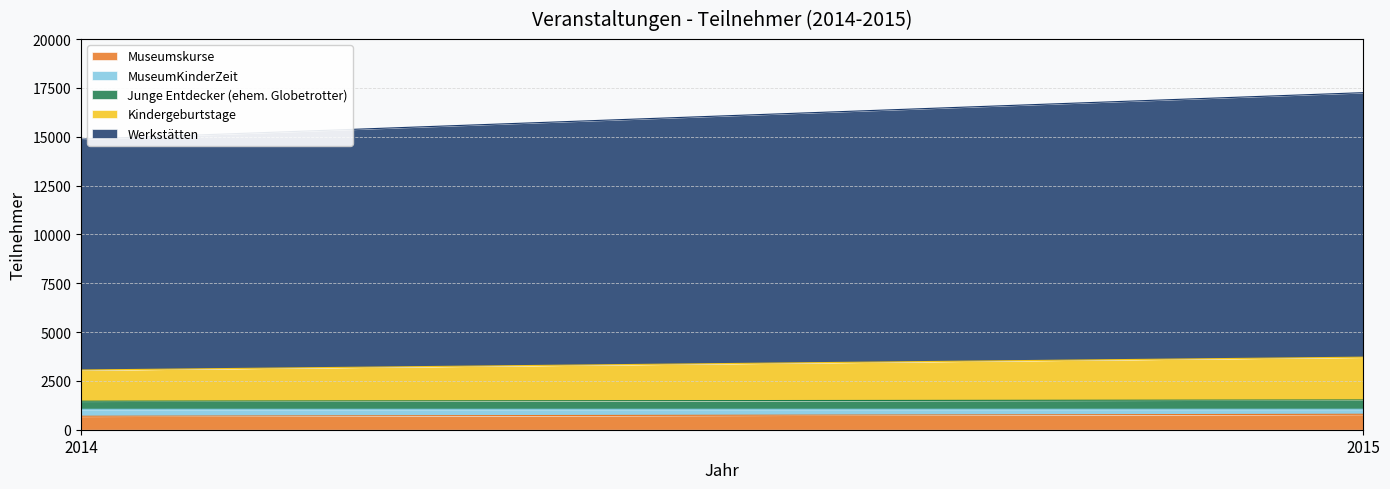

Rank the series at 2014 from lowest to highest value.

MuseumKinderZeit, Junge Entdecker (ehem. Globetrotter), Museumskurse, Kindergeburtstage, Werkstätten